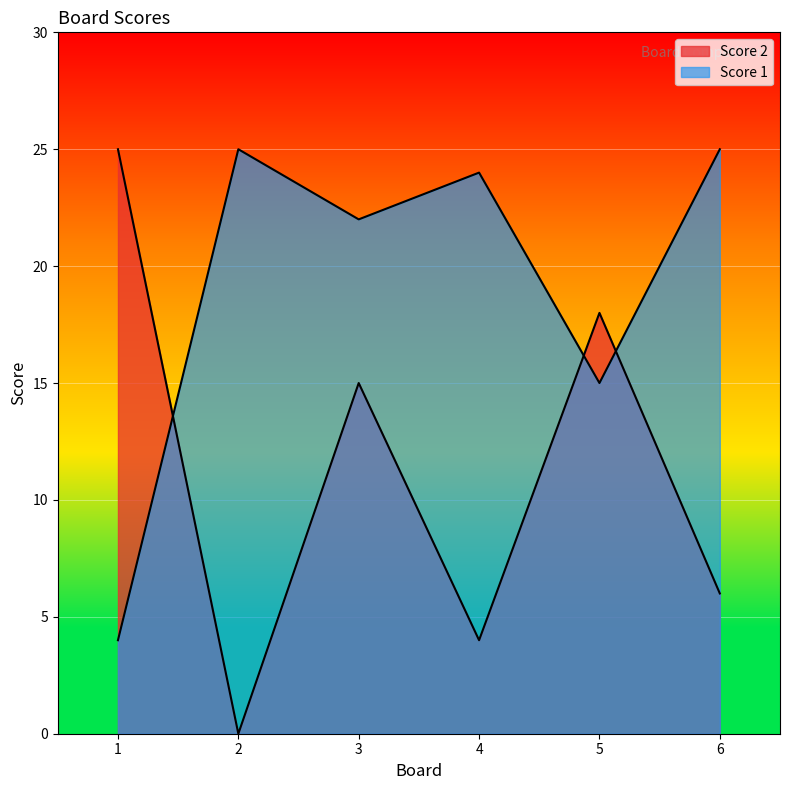

After their last crossing, which series has the higher values: Score 2 or Score 1?

Score 1